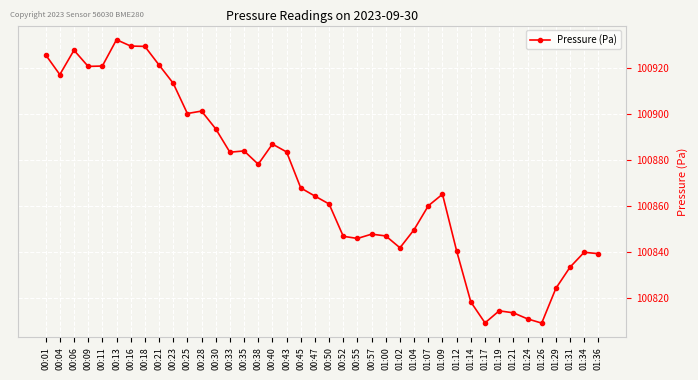

Does the chart display data point markers on the line(s)?

Yes